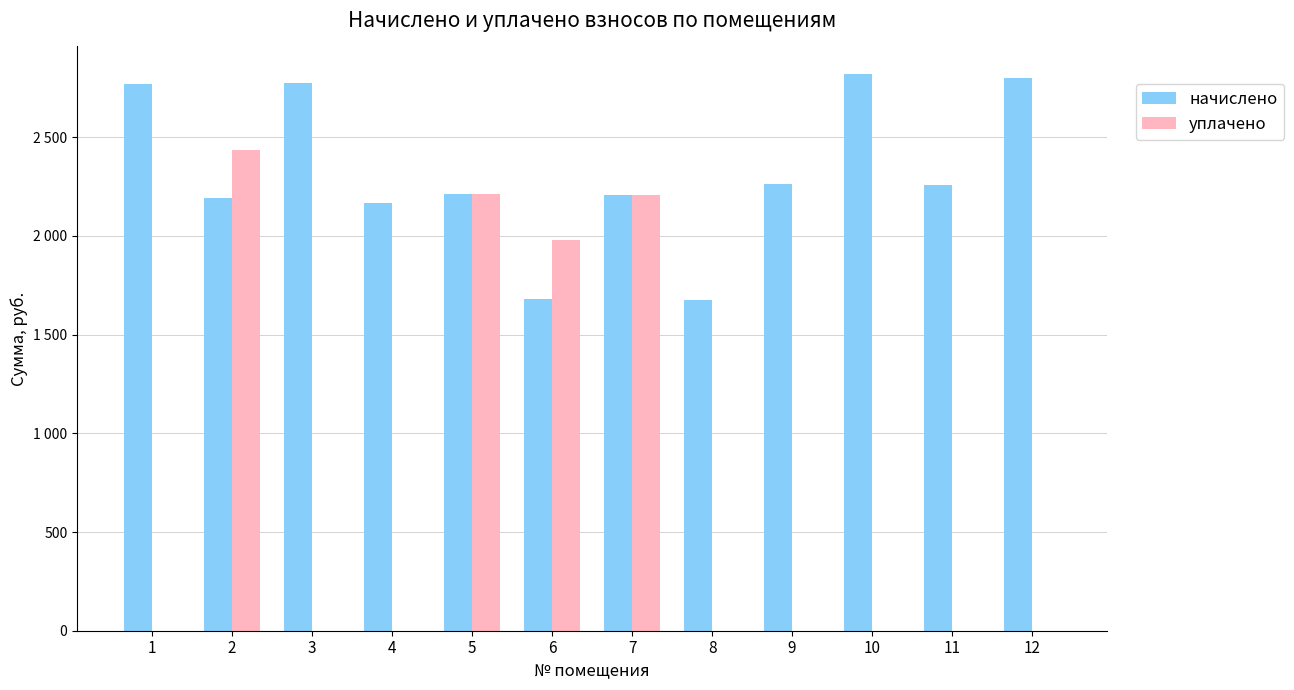

Between 9 and 12, which series saw the biggest shift?

начислено